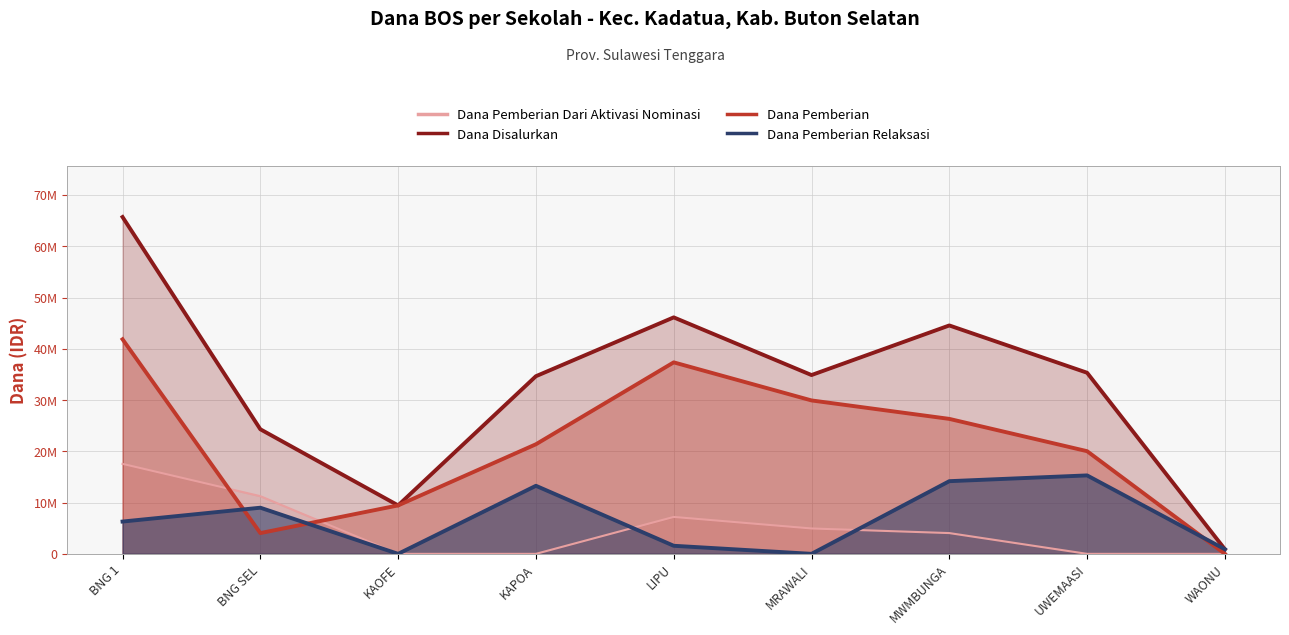

The Dana Pemberian Dari Aktivasi Nominasi series shows 17550000 at BNG 1. True or false?

True